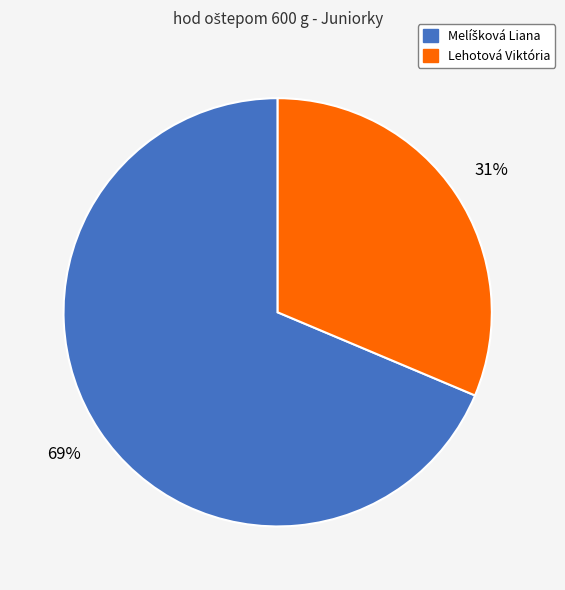

Does any single category account for the majority?

Yes